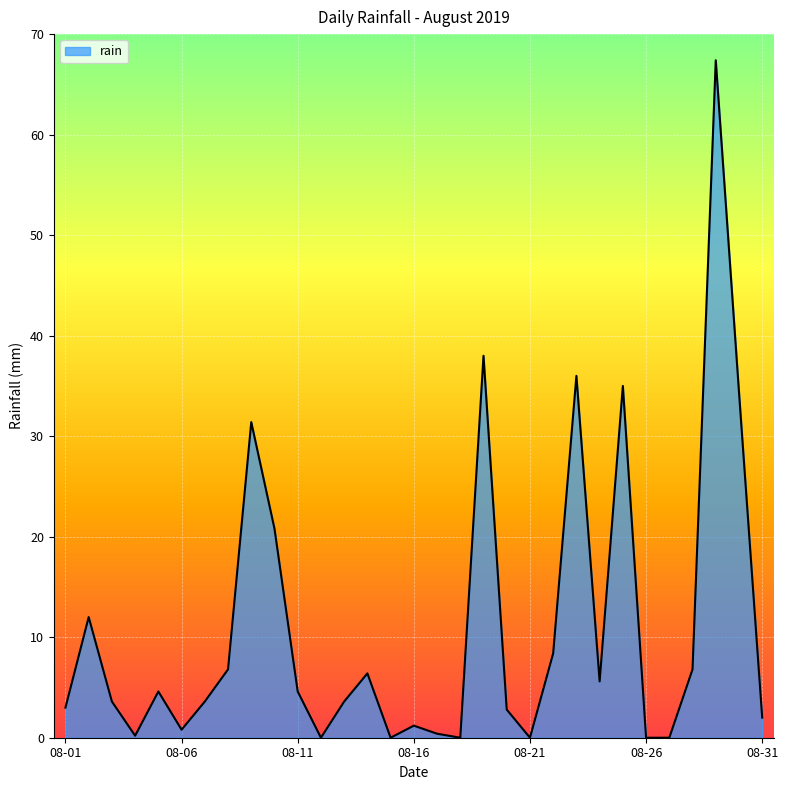

What is the maximum value shown in the chart?

67.4